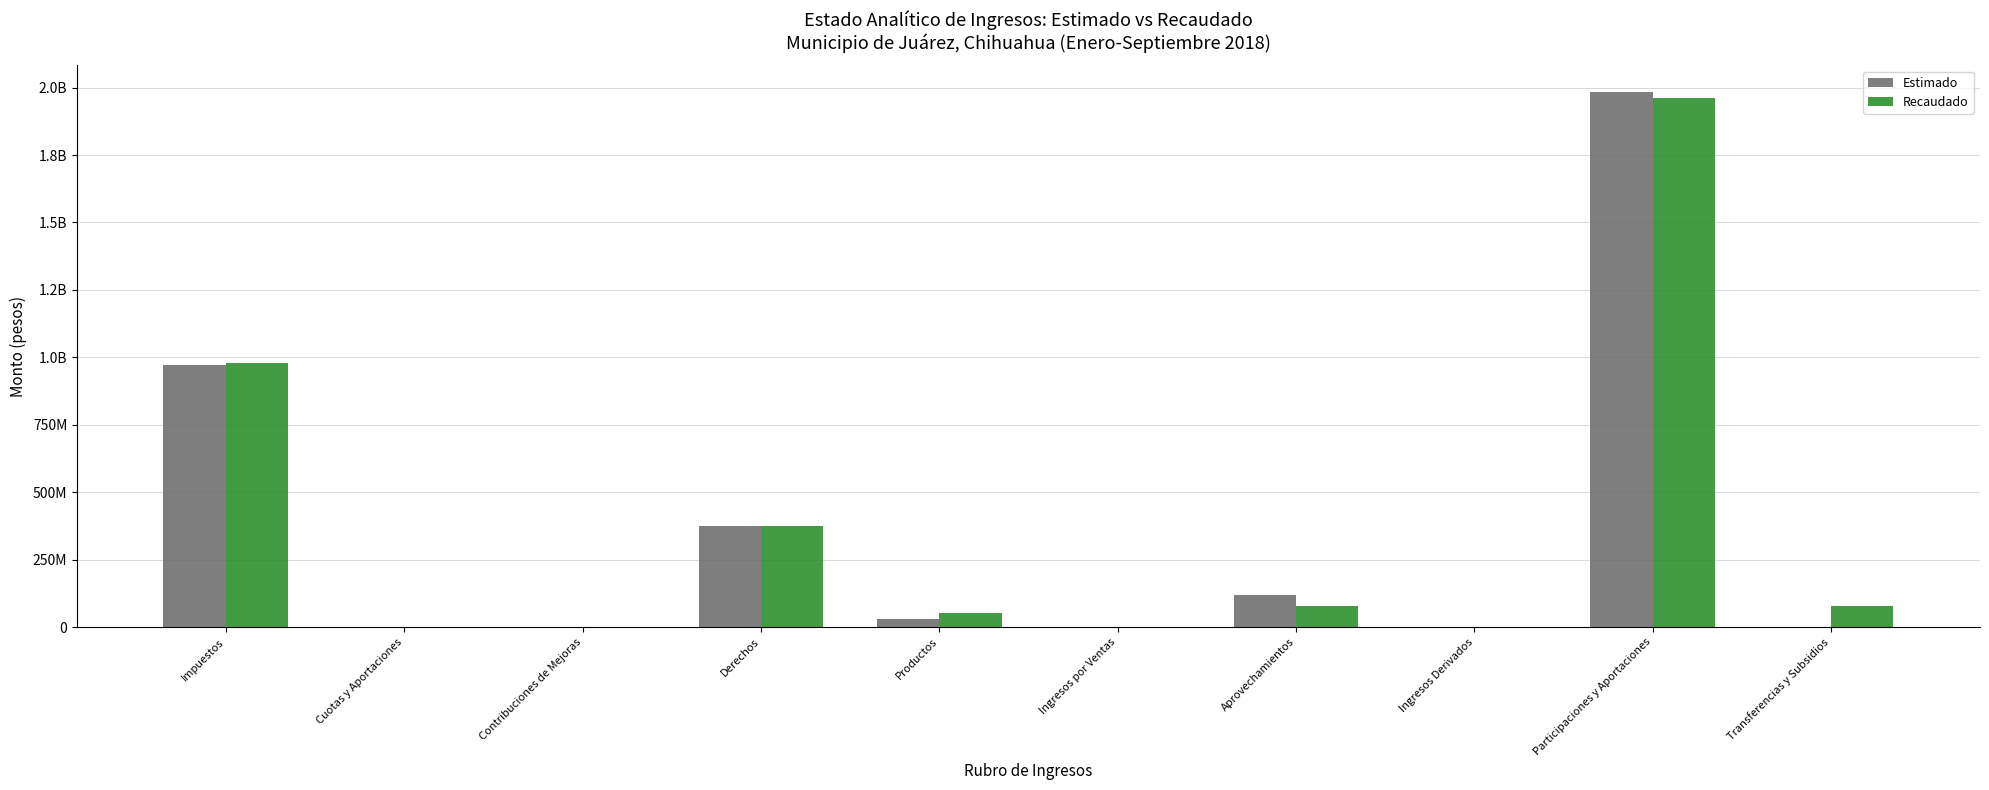

What is the spread (max minus min) of values at Productos?

23658339.7